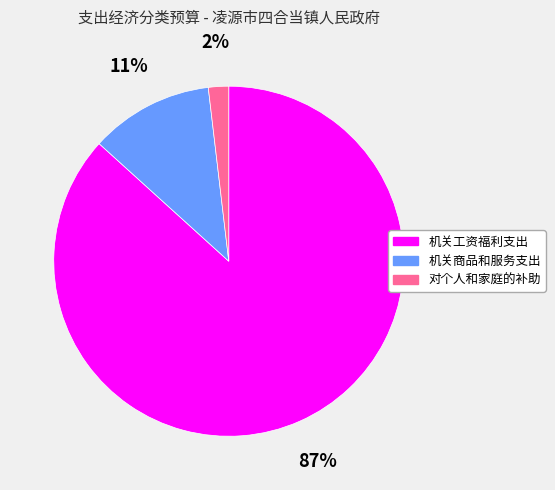

To the nearest percent, what is the difference between the largest and smallest slice percentages?

85%